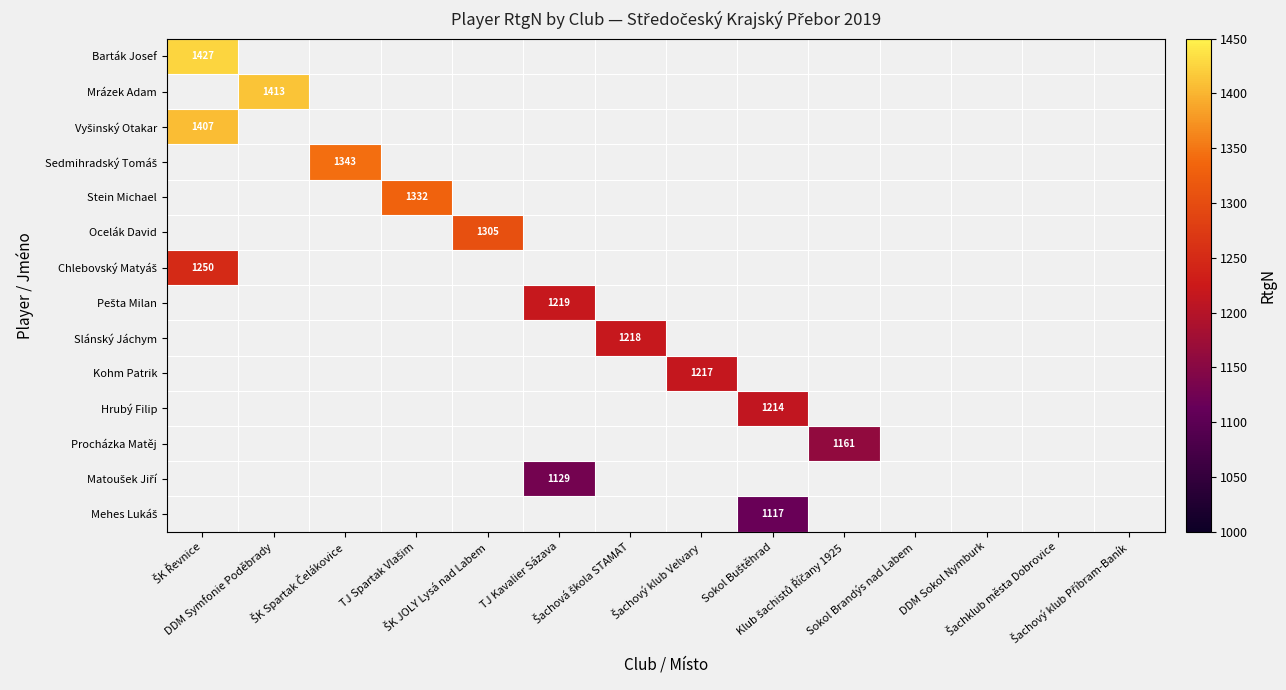

What is the smallest value displayed?

1117.0